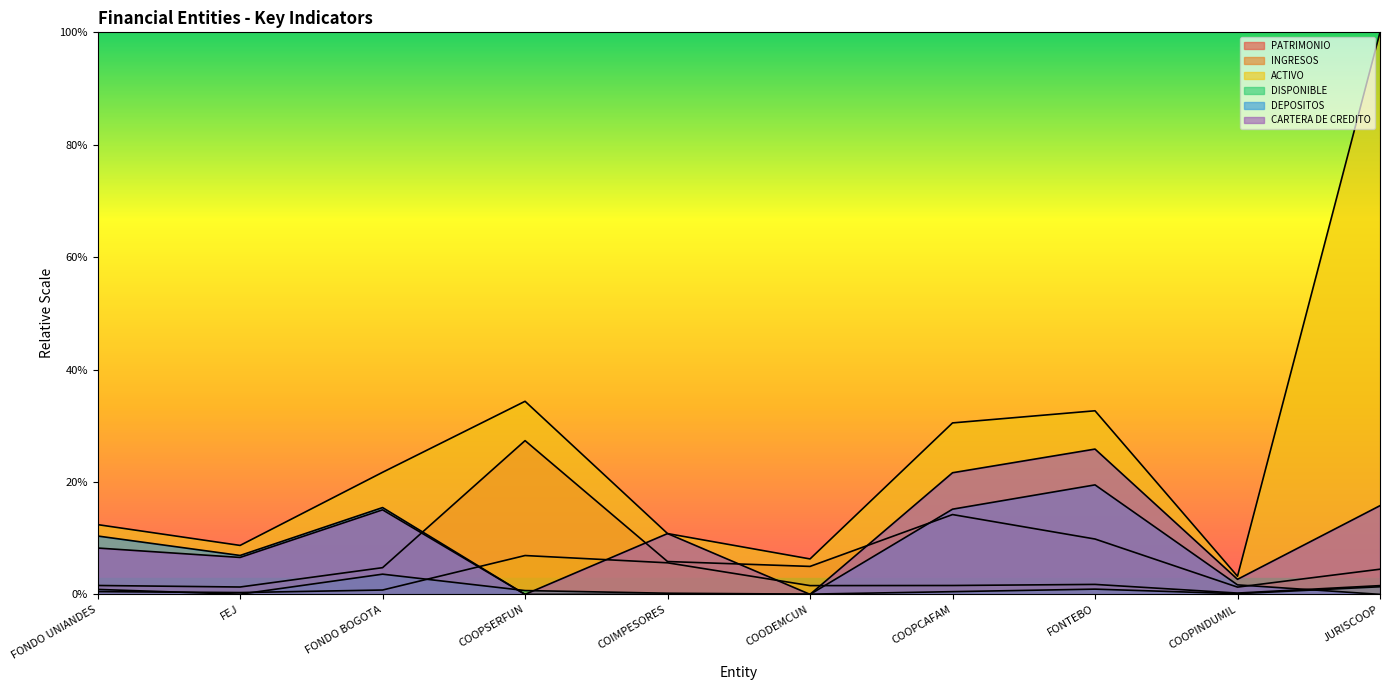

Which series has the largest total across all categories?

ACTIVO